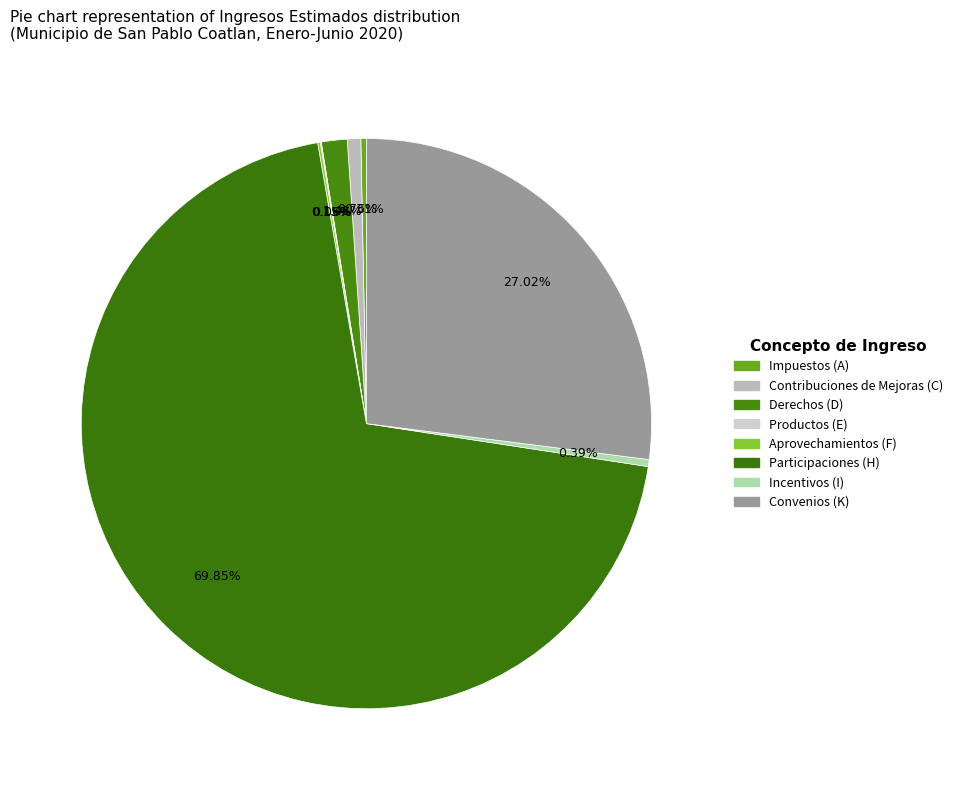

What is the change in value from Impuestos (A) to Participaciones (H)?

+3757557.0